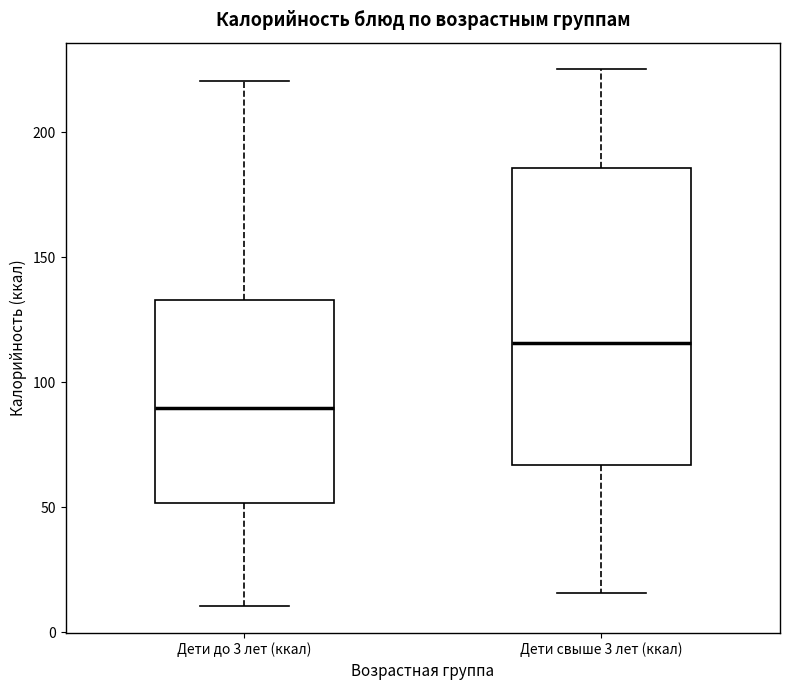

Reading left to right, read every box against the y-axis: the position of its median line, the range the box covers, and the ends of its whiskers. The values are not printed on the chart, so give them approximately, as read against the axis.

Дети до 3 лет (ккал): median 90, box 50 to 135, whiskers 10 to 220
Дети свыше 3 лет (ккал): median 115, box 65 to 185, whiskers 15 to 225